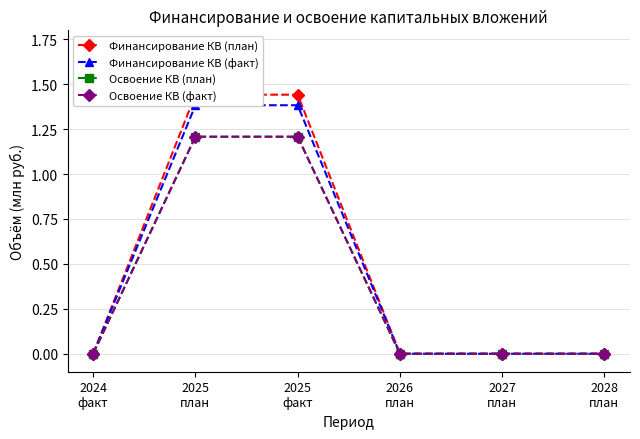

How many values in the Финансирование КВ (факт) series exceed 0?

2